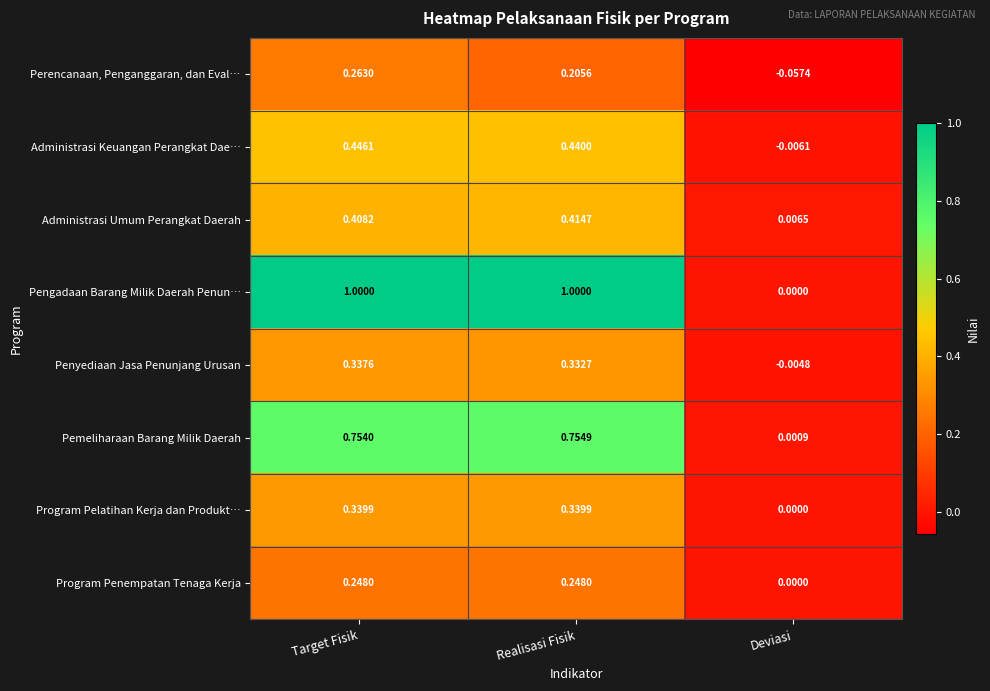

Which label corresponds to the smallest value in the chart?

Deviasi